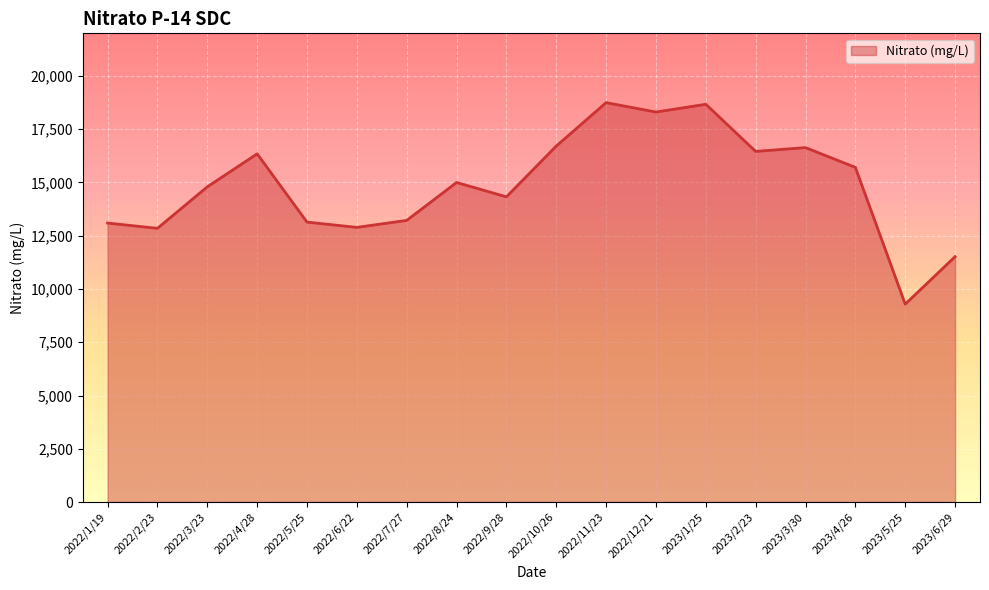

Read the value at 2023/4/26.

15707.0